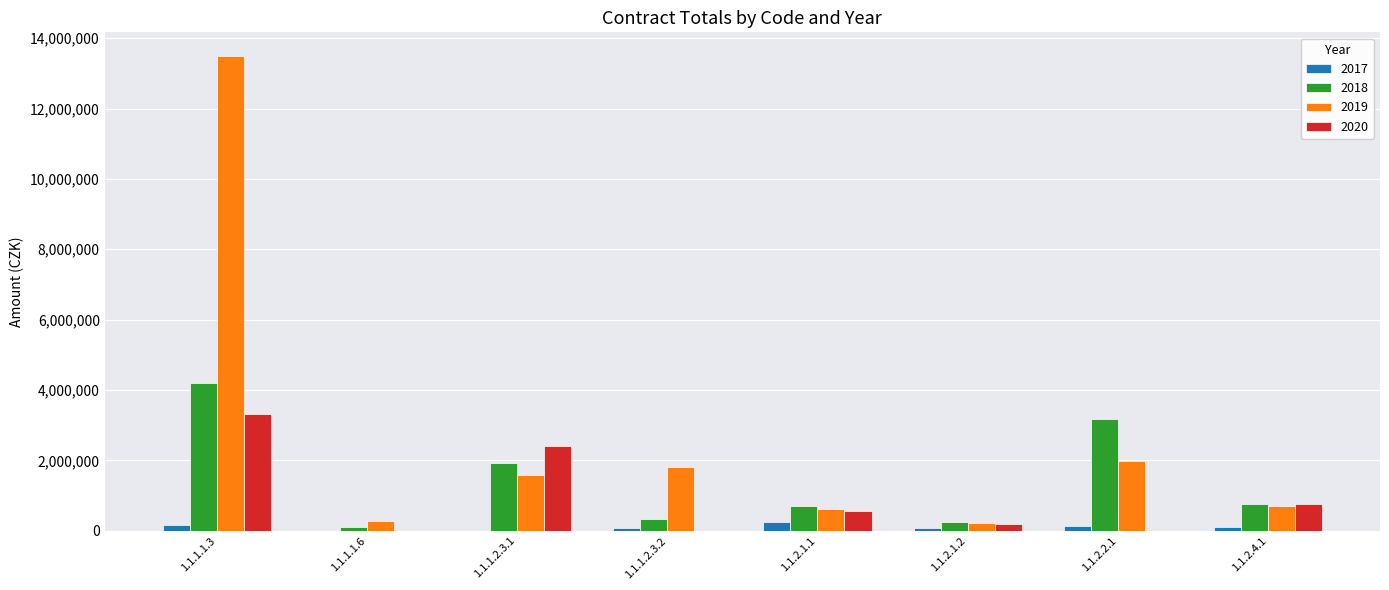

Are the bars grouped side by side (vs. stacked)?

Yes